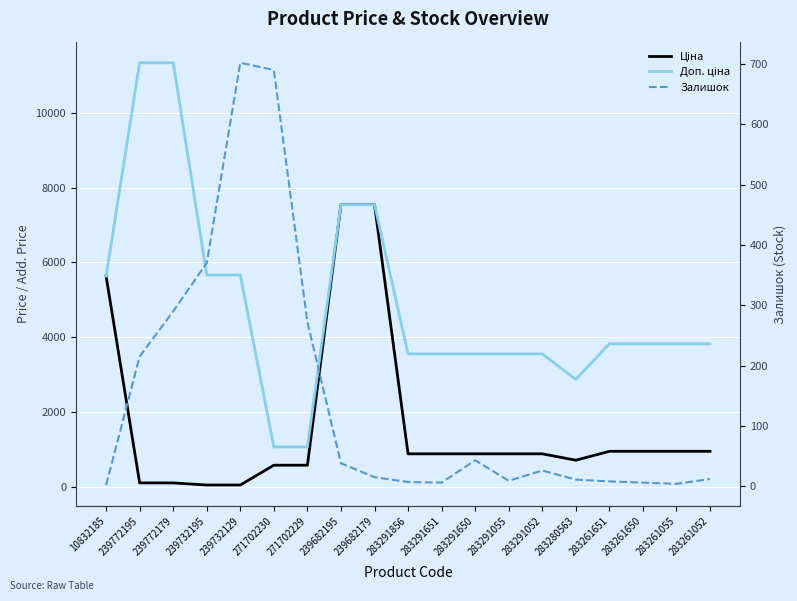

At which category is the sum across all series the highest?

239682195